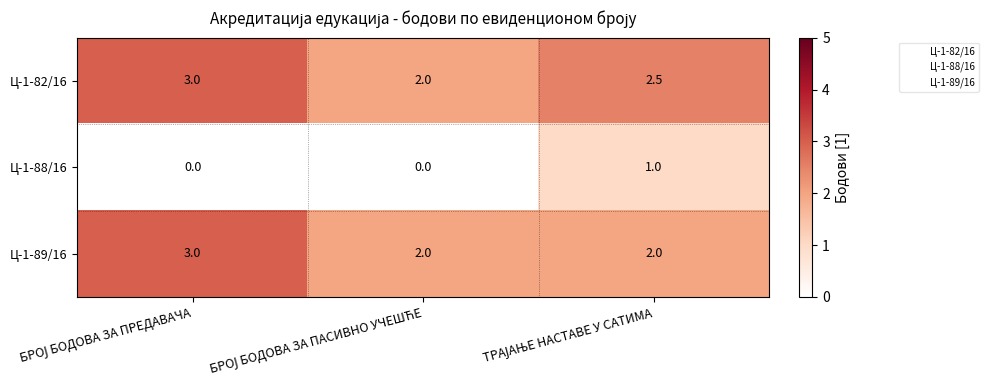

What is the average value of the Ц-1-89/16 series?

2.3